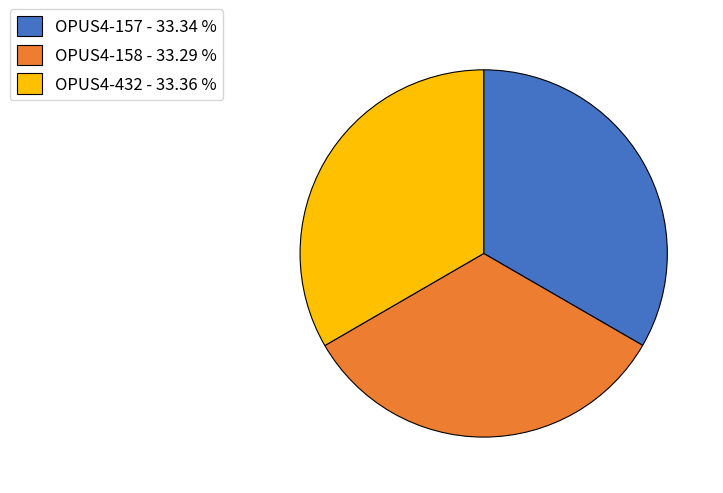

Is it true that OPUS4-158 is 33% of the pie?

True